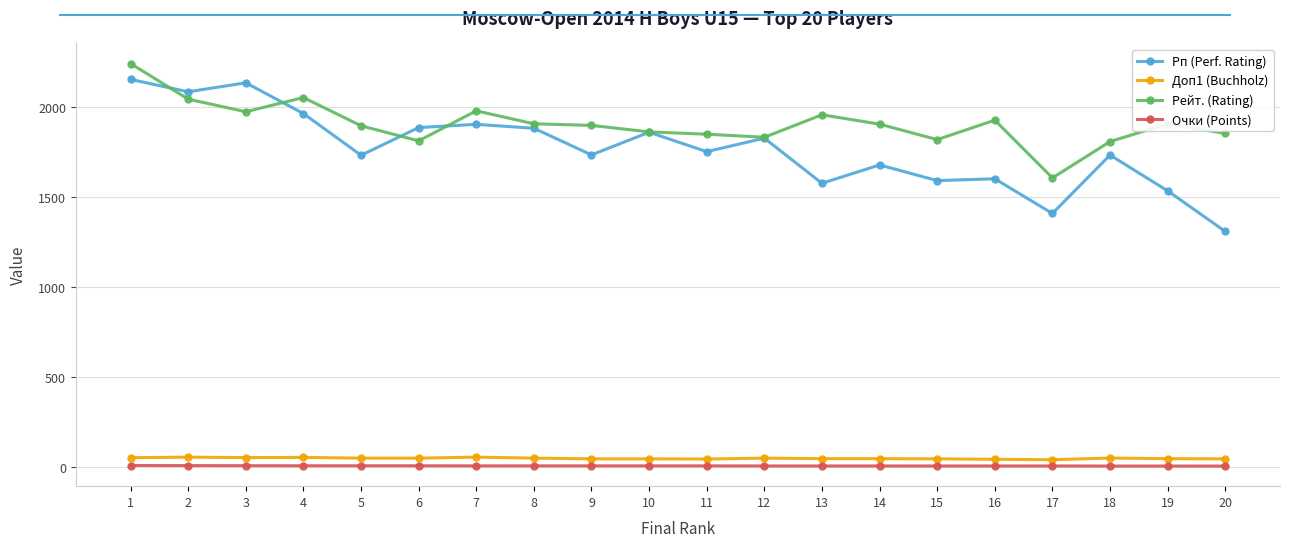

True or false: Рп (Perf. Rating) and Очки (Points) cross at least once.

False